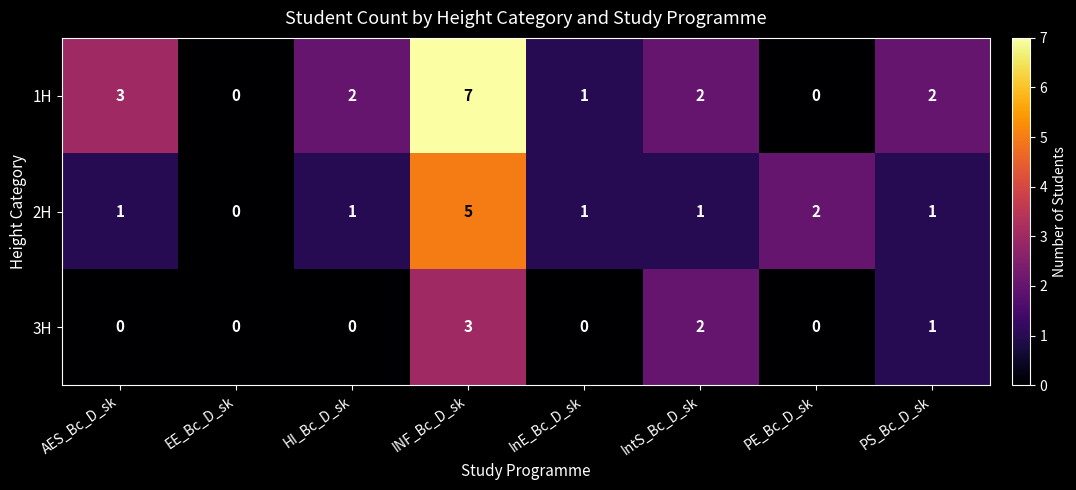

Rank the series by their maximum value, from lowest to highest.

3H, 2H, 1H